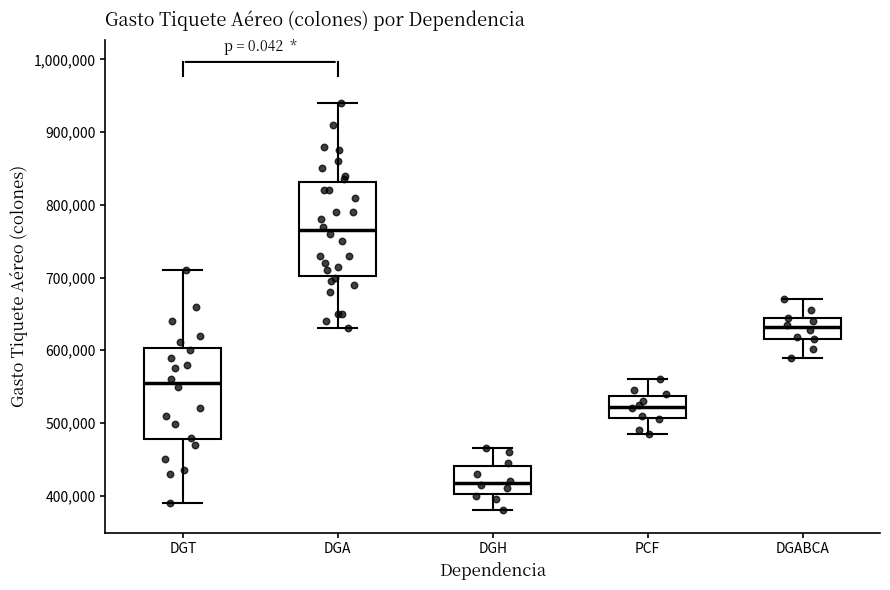

Which box has the highest median line?

DGA